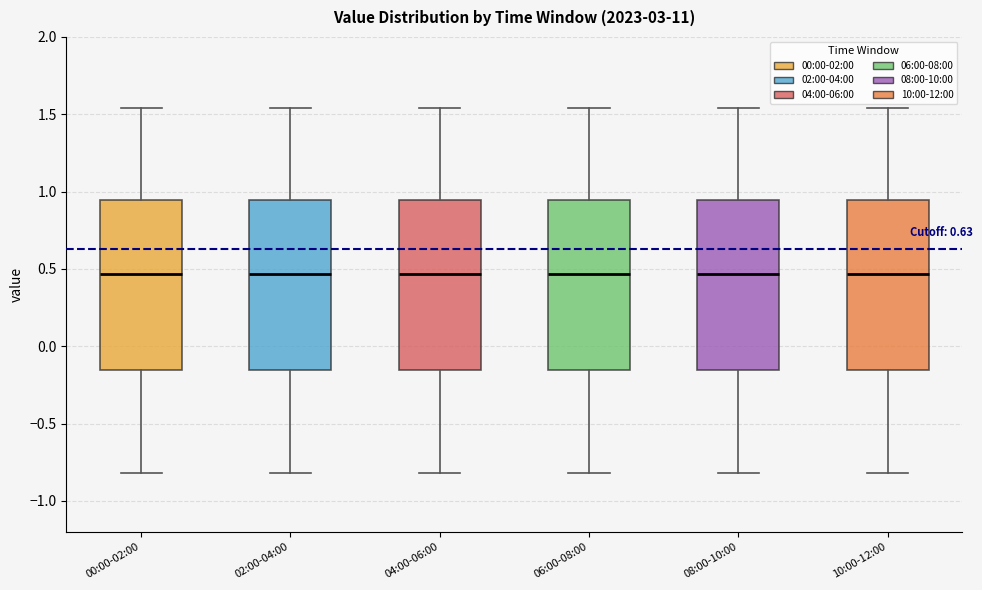

Where is the upper edge of the box for 06:00-08:00 on the y-axis? The values are not printed on the chart, so give them approximately, as read against the axis.

0.95